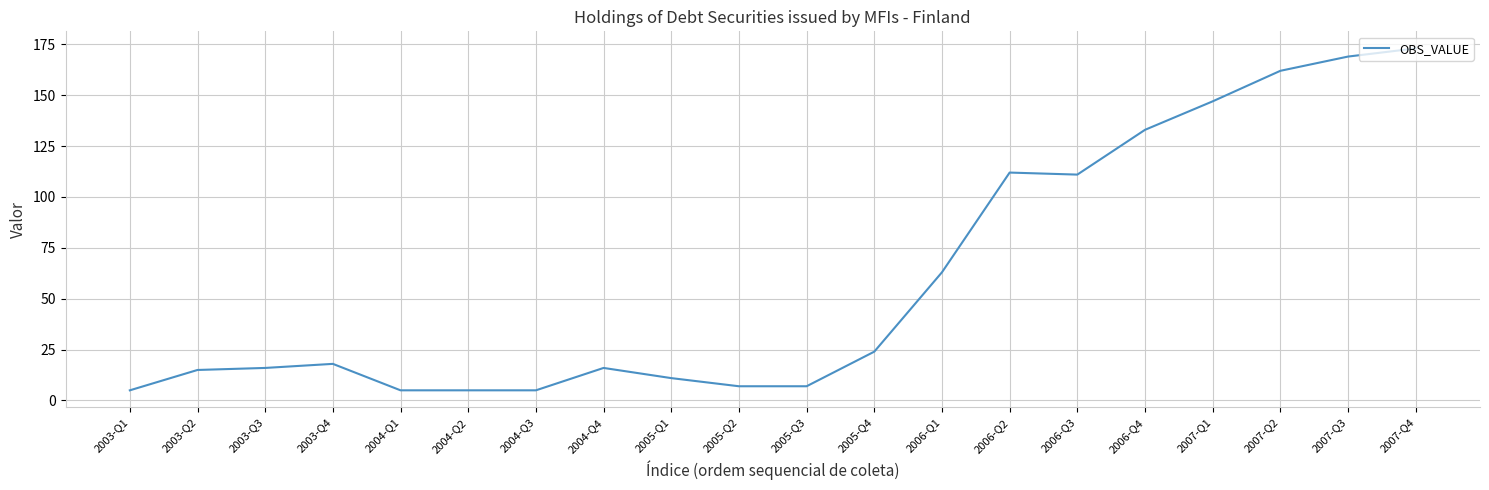

What is the ratio of the value at 2007-Q4 to the value at 2007-Q1?

1.2